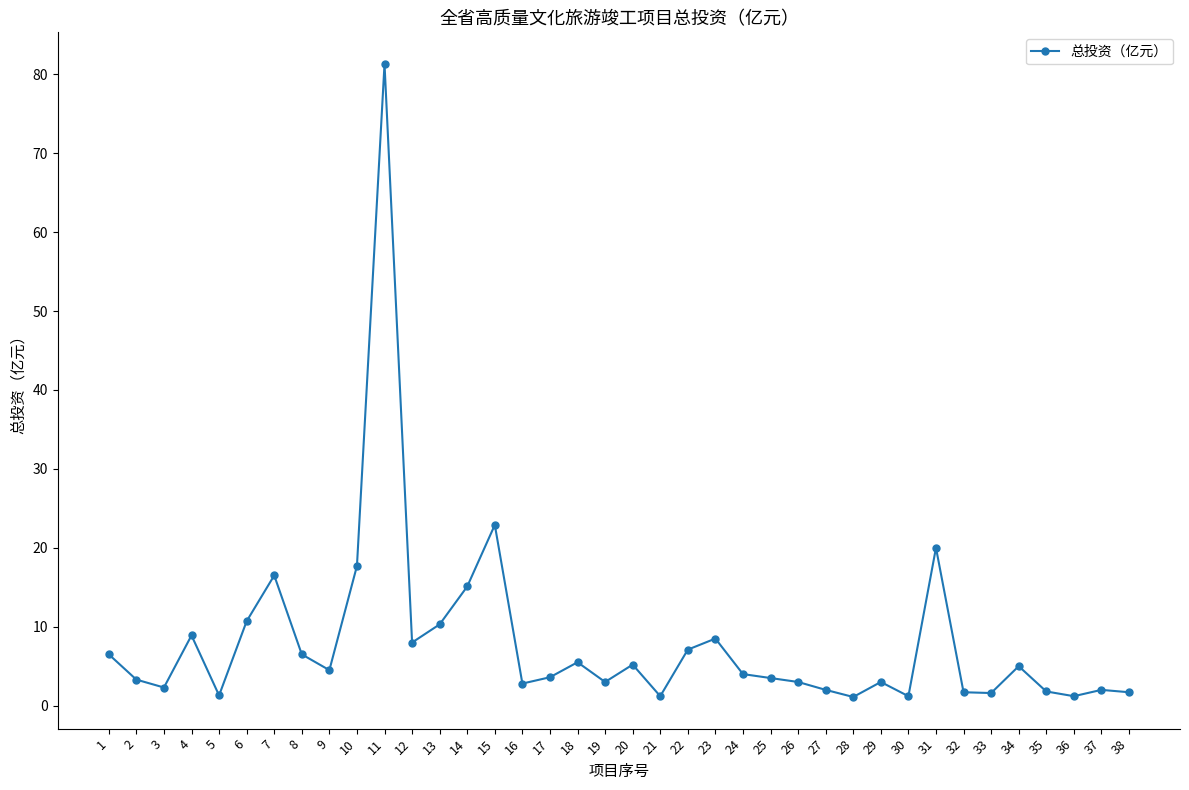

Between 10 and 3, which is larger?

10